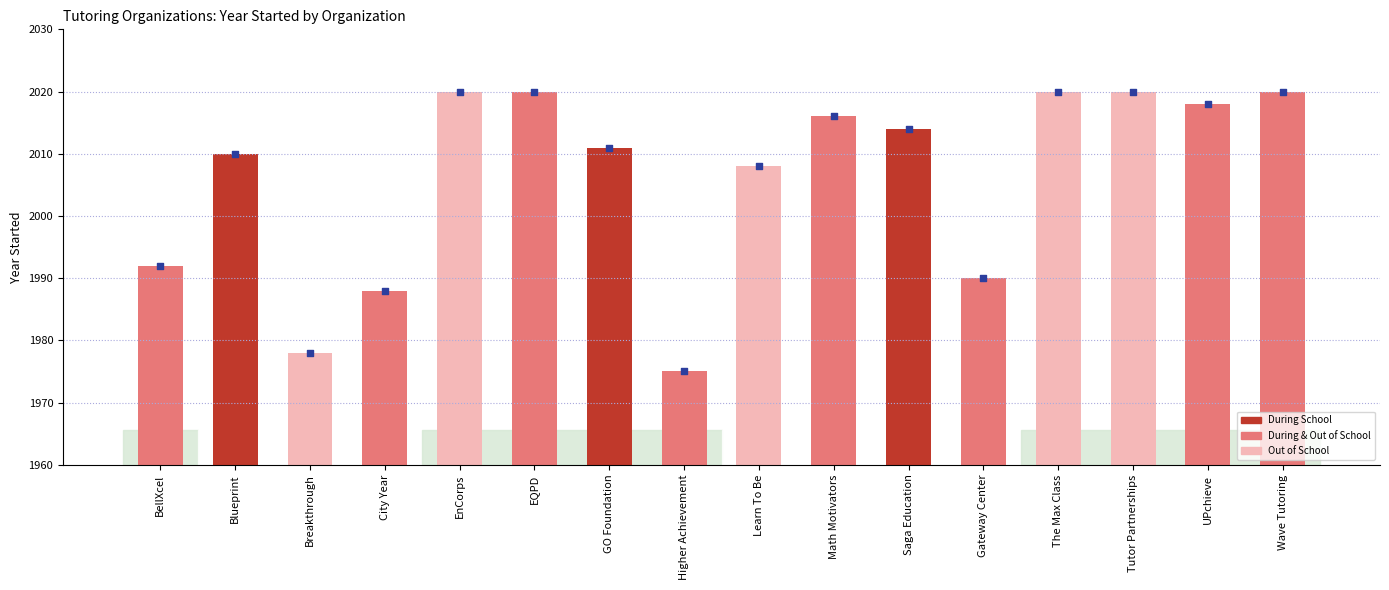

Which series has the largest Y range (max minus min)?

Year Started